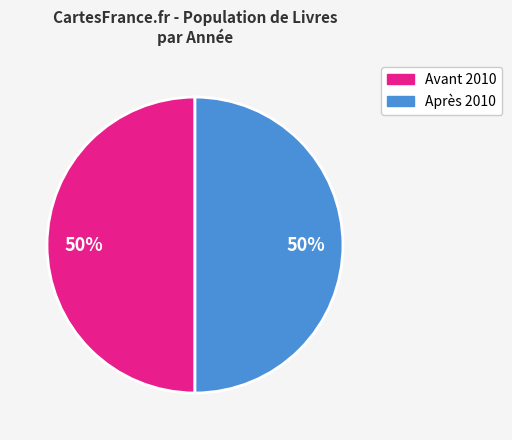

How many slices are in this pie chart?

2